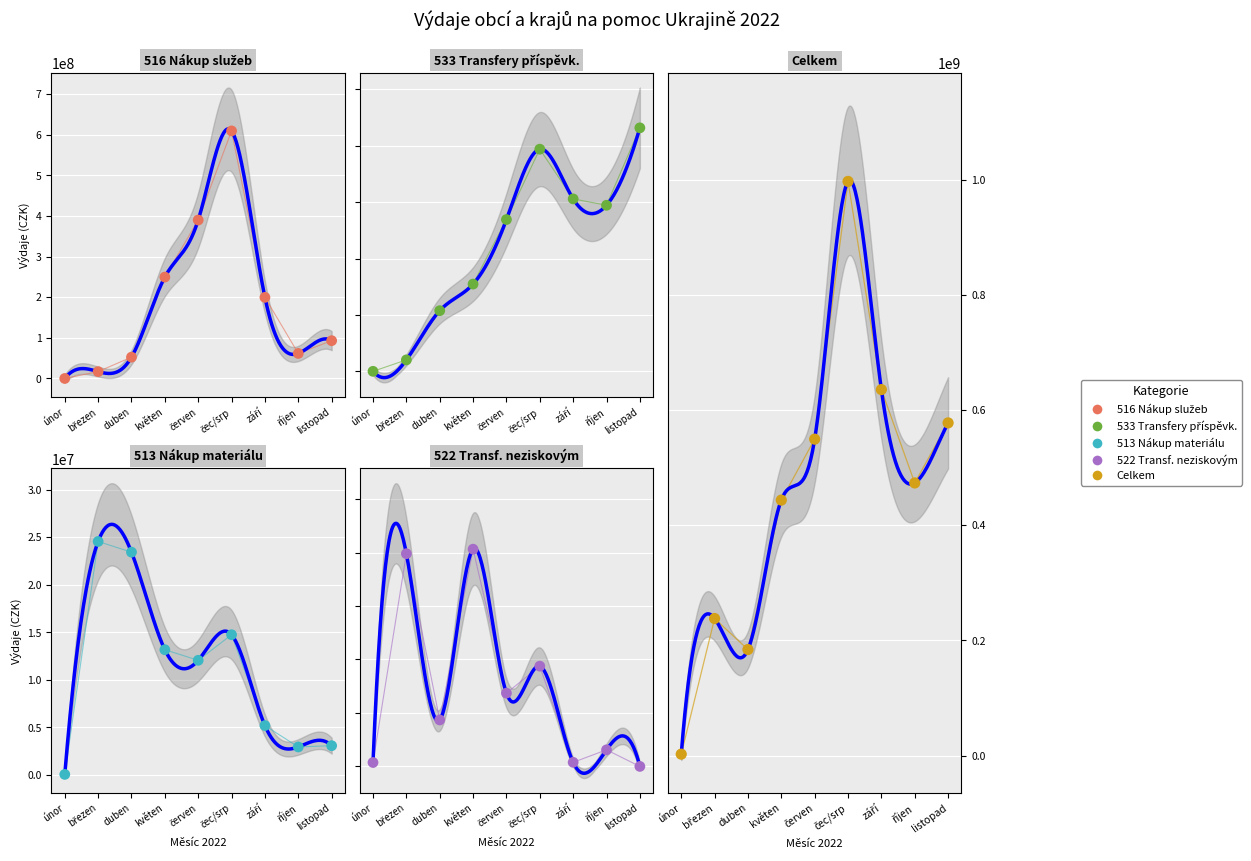

Which series reaches the maximum Y coordinate?

Celkem